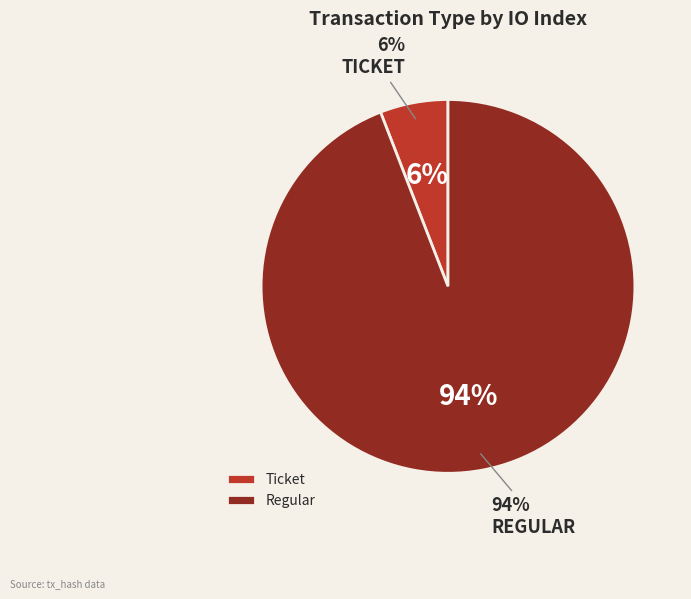

Is Ticket the majority of the pie?

No